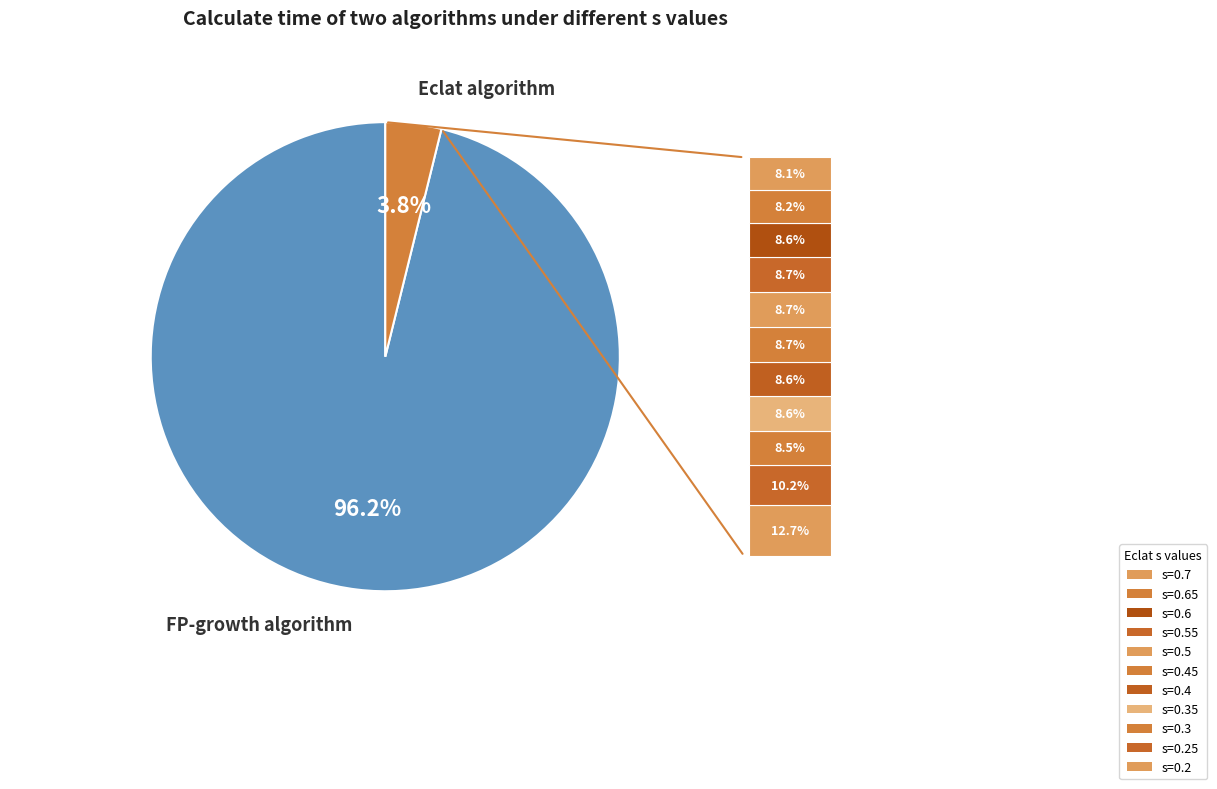

Is there any slice that represents more than half of the pie?

Yes